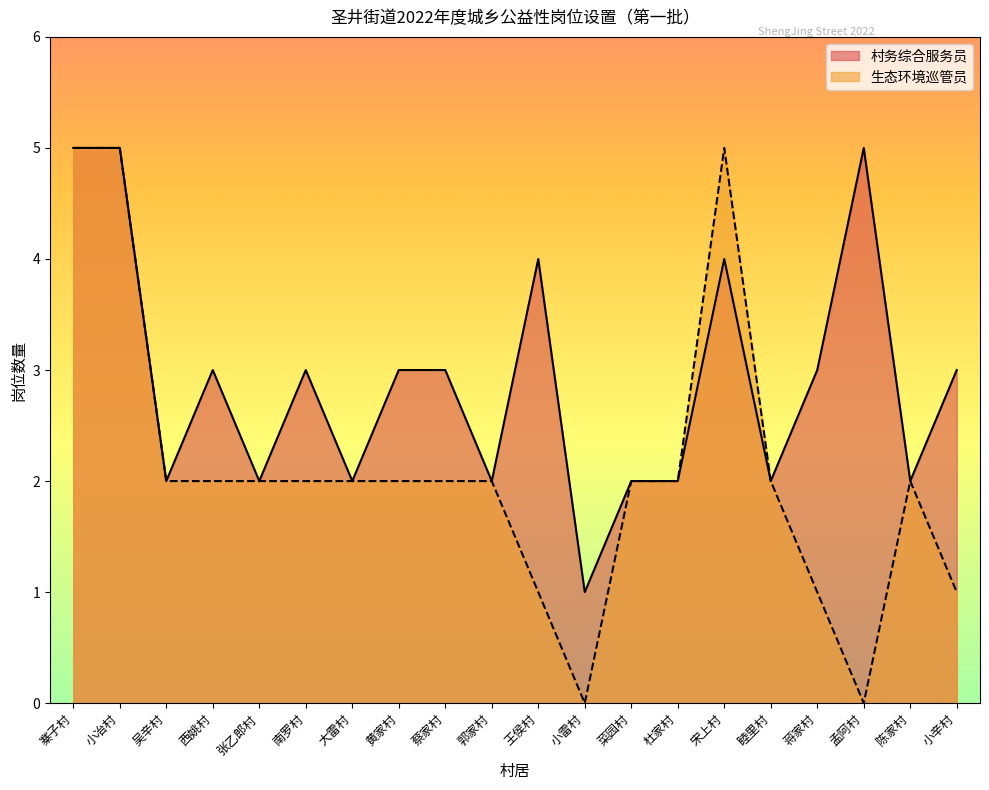

What is the average value of the 生态环境巡管员 series?

2